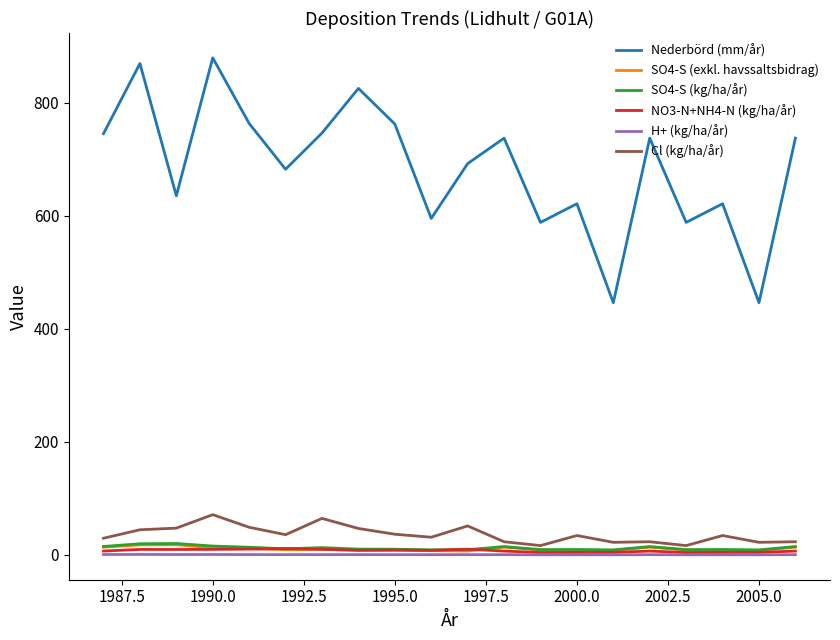

Count the number of categories in the chart.

20